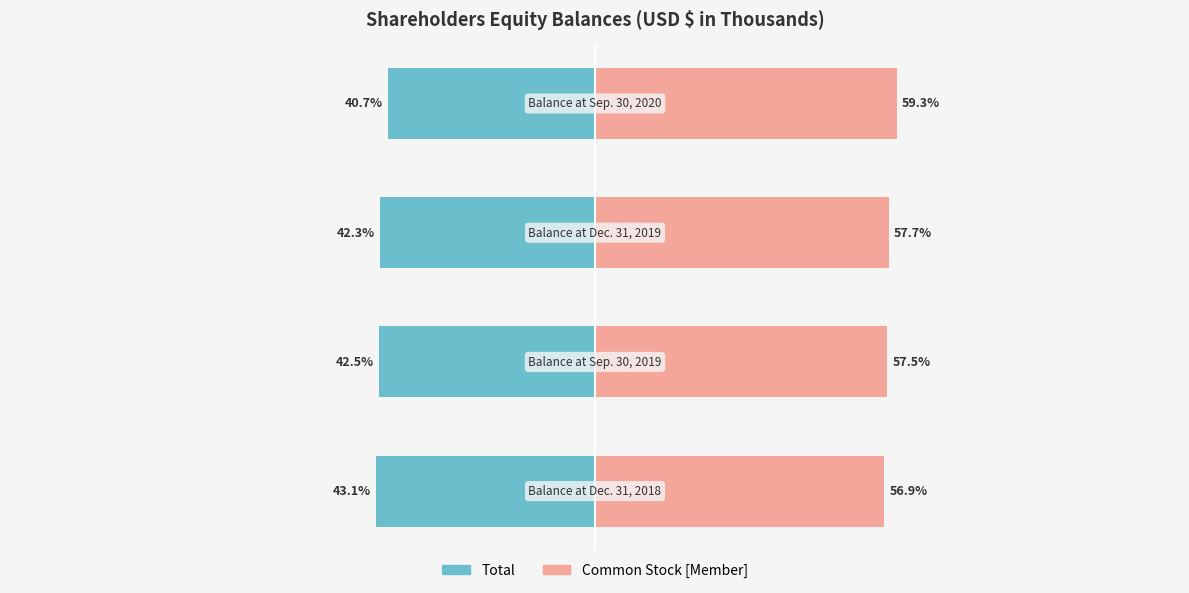

Reading right to left, transcribe all the data shown in this chart.

Total: -40.7	-42.3	-42.5	-43.1
Common Stock [Member]: 59.3	57.7	57.5	56.9